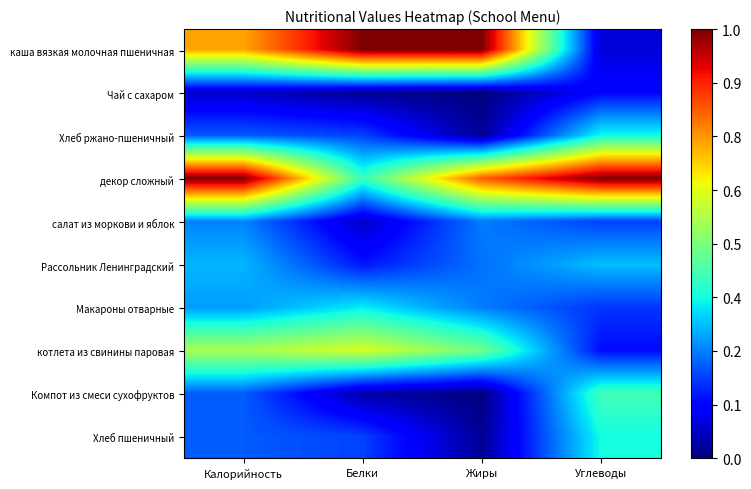

Reading left to right, what are all the values shown in this chart?

каша вязкая молочная пшеничная: Калорийность=0.7	Белки=1.0	Жиры=1.0	Углеводы=0.1
Чай с сахаром: Калорийность=0.1	Белки=0.0	Жиры=0.0	Углеводы=0.1
Хлеб ржано-пшеничный: Калорийность=0.2	Белки=0.2	Жиры=0.0	Углеводы=0.4
декор сложный: Калорийность=1.0	Белки=0.4	Жиры=0.8	Углеводы=1.0
салат из моркови и яблок: Калорийность=0.3	Белки=0.1	Жиры=0.2	Углеводы=0.2
Рассольник Ленинградский: Калорийность=0.3	Белки=0.1	Жиры=0.2	Углеводы=0.3
Макароны отварные: Калорийность=0.3	Белки=0.4	Жиры=0.2	Углеводы=0.2
котлета из свинины паровая: Калорийность=0.6	Белки=0.6	Жиры=0.5	Углеводы=0.1
Компот из смеси сухофруктов: Калорийность=0.2	Белки=0.0	Жиры=0.0	Углеводы=0.4
Хлеб пшеничный: Калорийность=0.2	Белки=0.2	Жиры=0.0	Углеводы=0.4